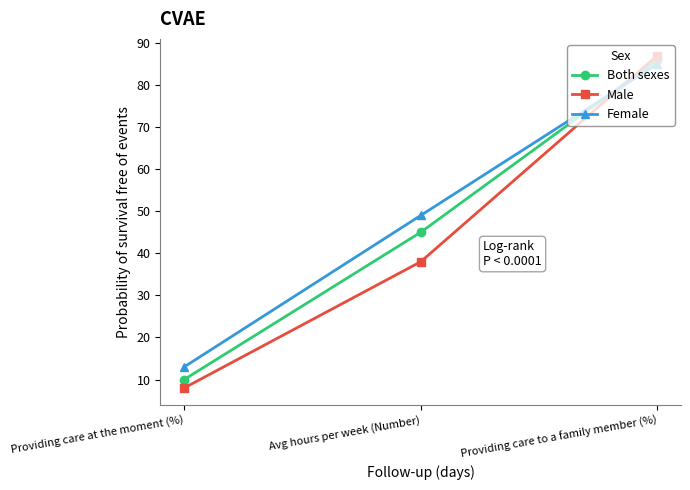

Reading left to right, list all the values displayed in this chart.

Both sexes: 10	45	86
Male: 8	38	87
Female: 13	49	85